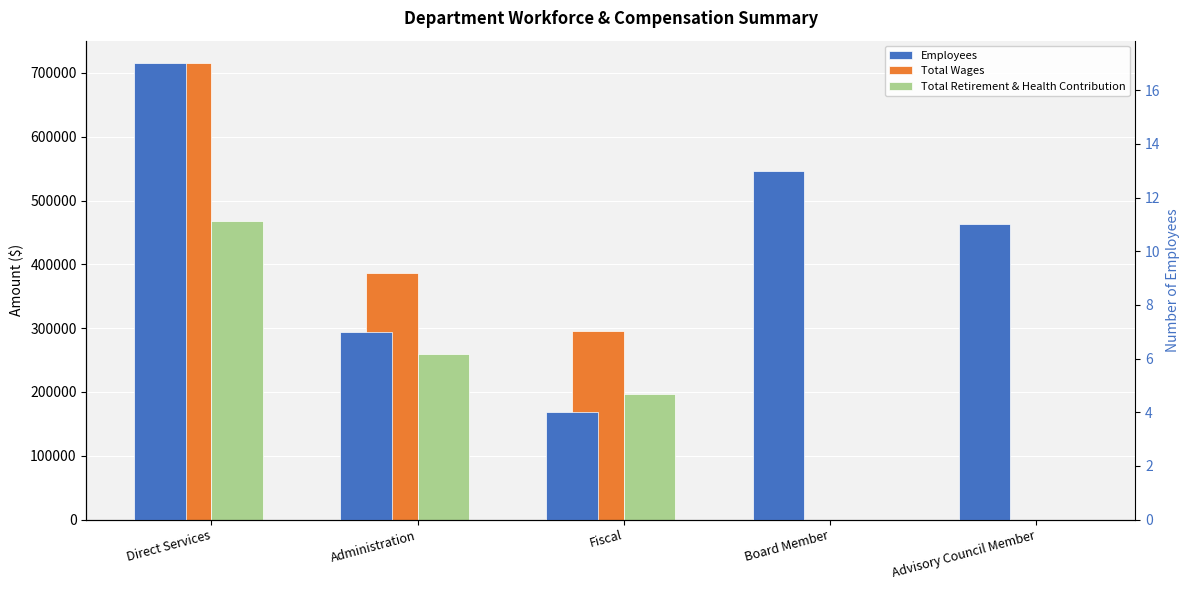

List the labels in order of Total Wages value, largest first.

Direct Services, Administration, Fiscal, Board Member, Advisory Council Member